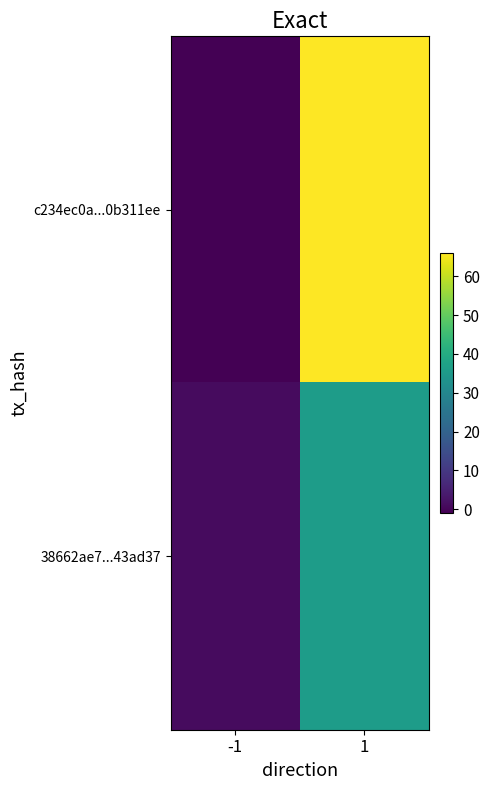

At which category is the sum across all series the highest?

1